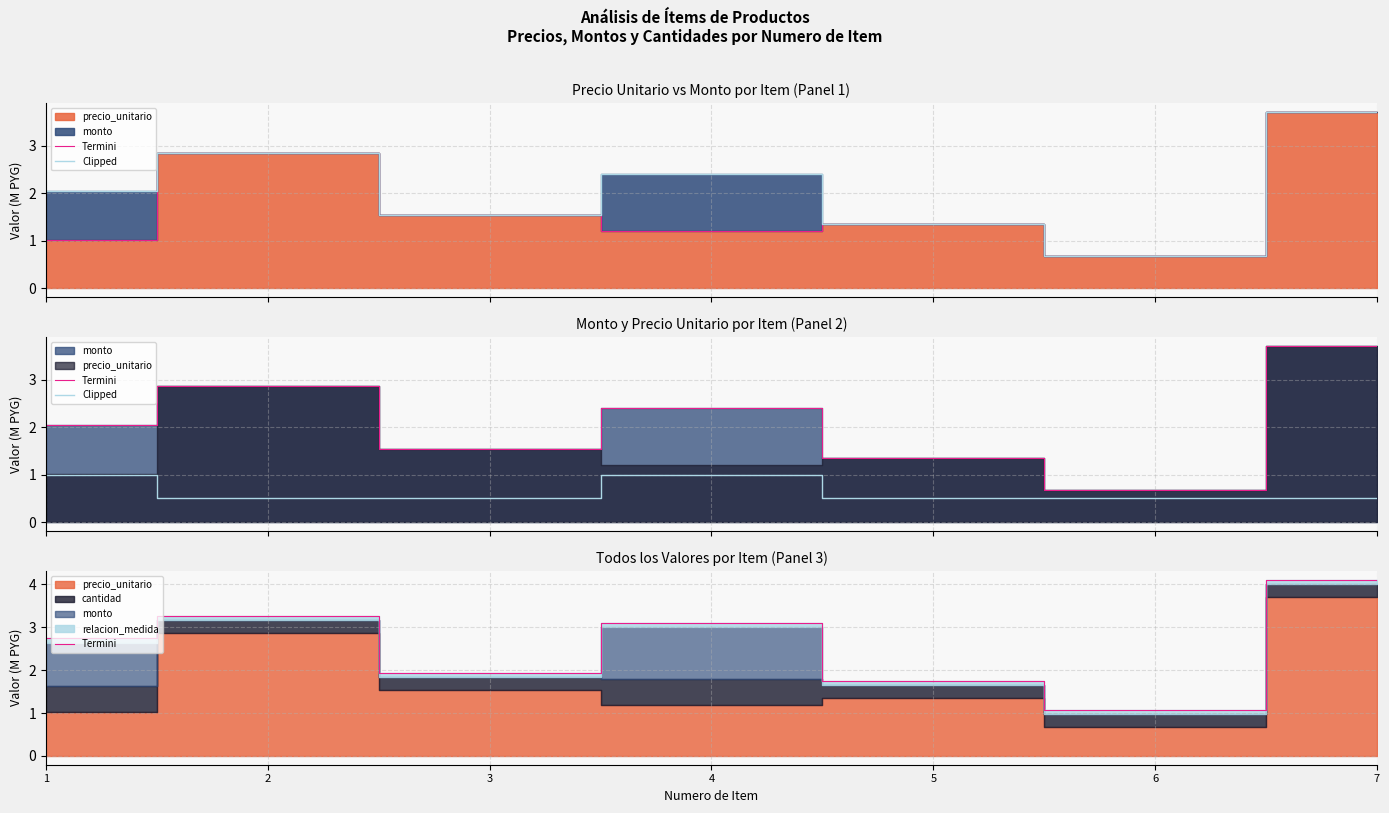

Which series changed the most between 6 and 7?

Termini